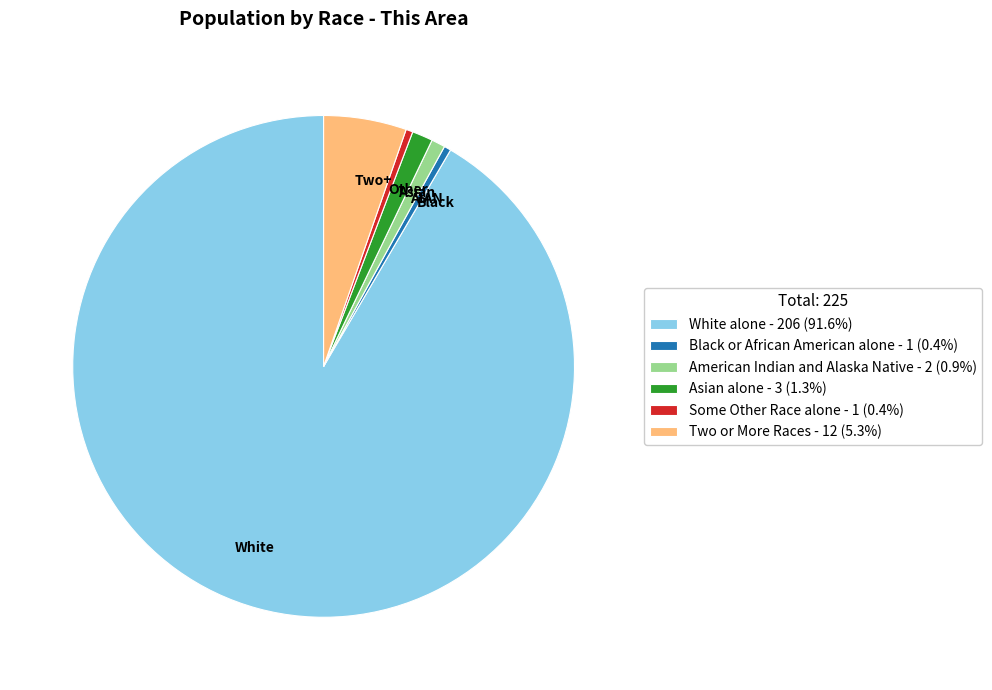

Combined, do AIAN and Asian account for over 50%?

No